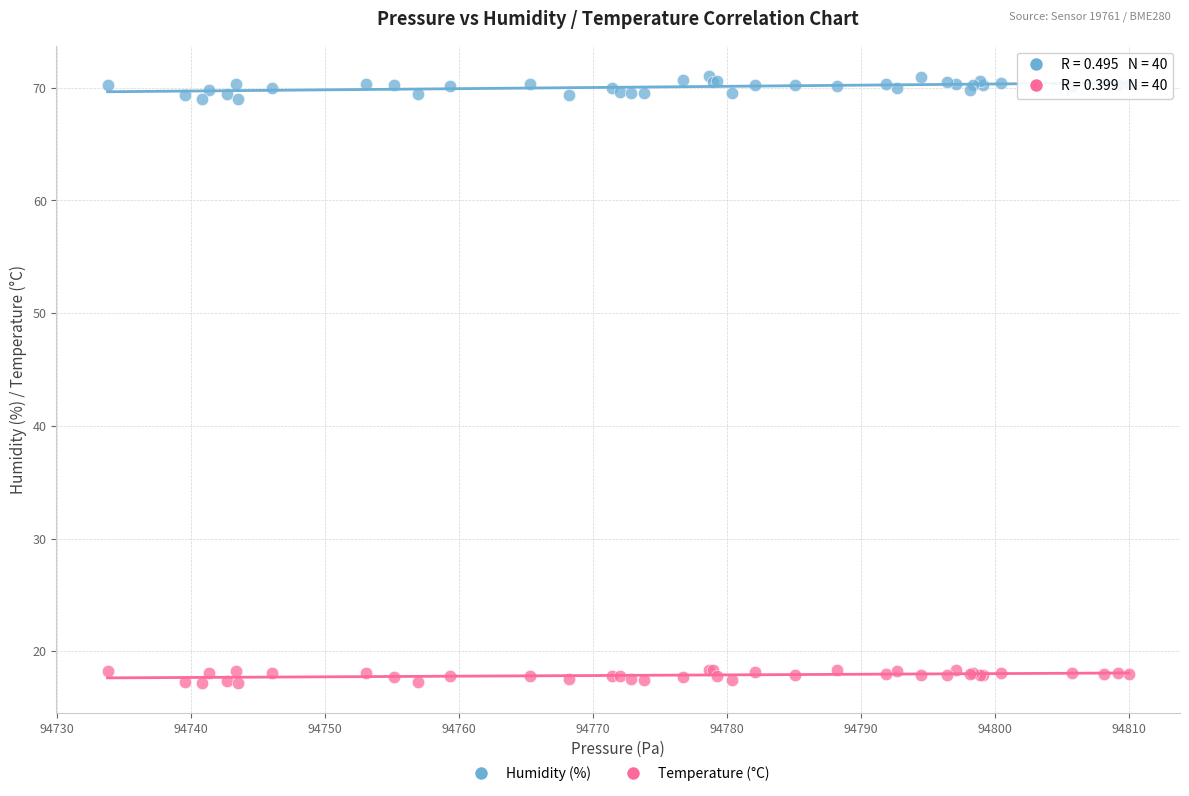

Which series contains the lowest Y value?

Temperature (°C)